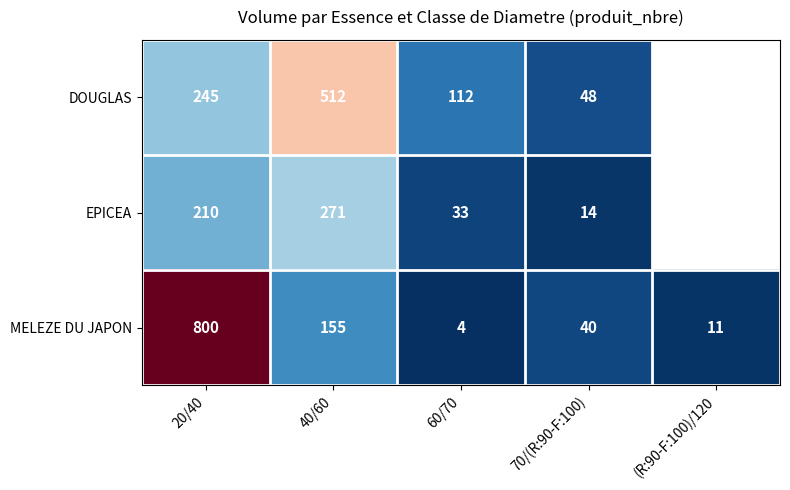

What is the difference between the highest and lowest values at 70/(R:90-F:100)?

34